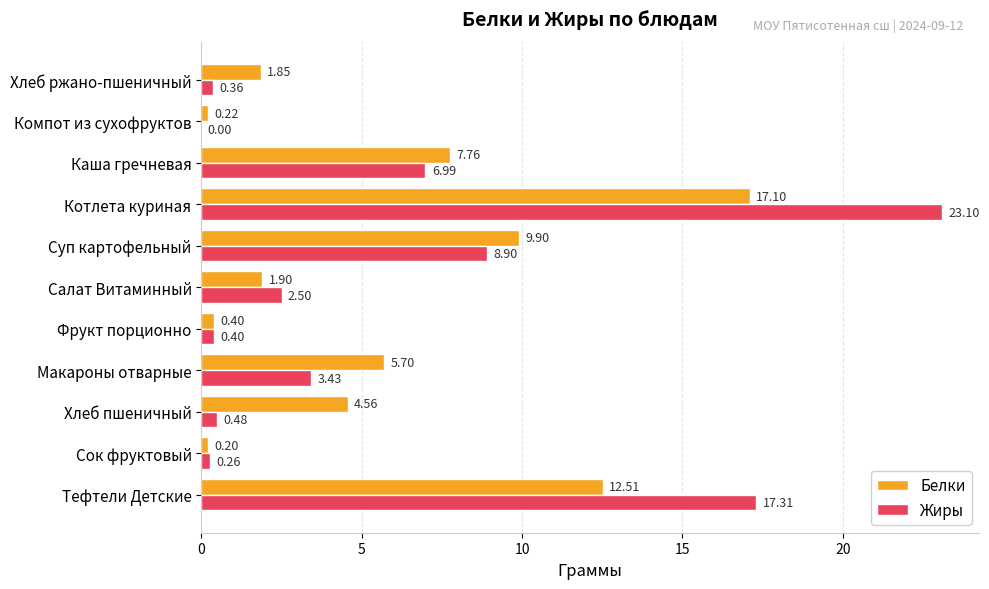

Between Тефтели Детские and Макароны отварные, which series saw the biggest shift?

Жиры